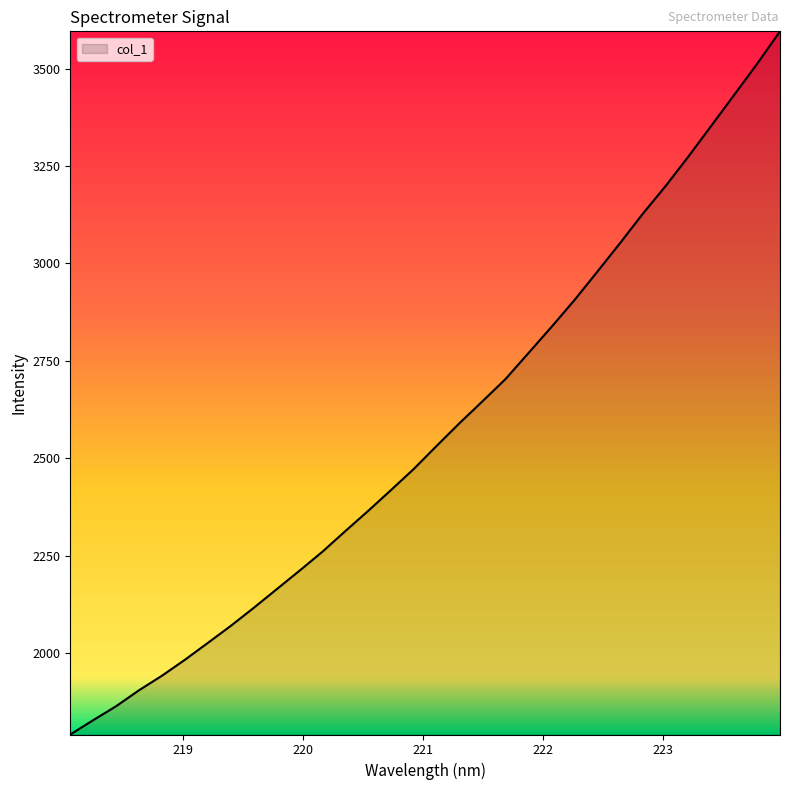

What is the minimum value shown in the chart?

1791.8